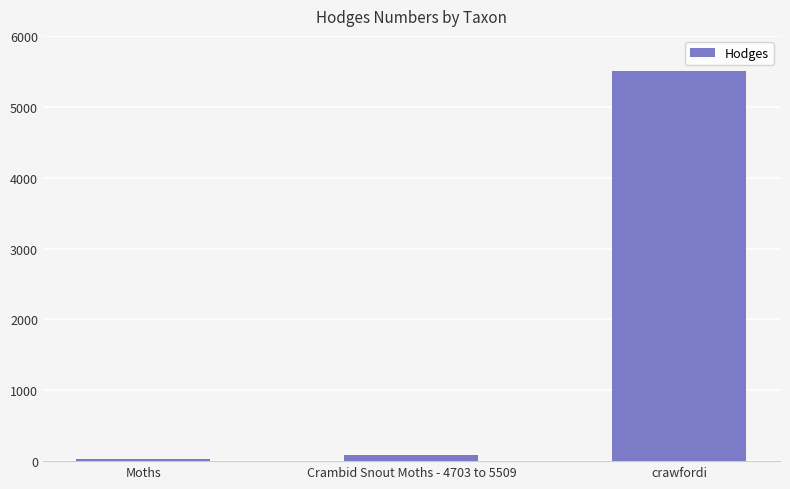

What is the smallest value displayed?

29.0